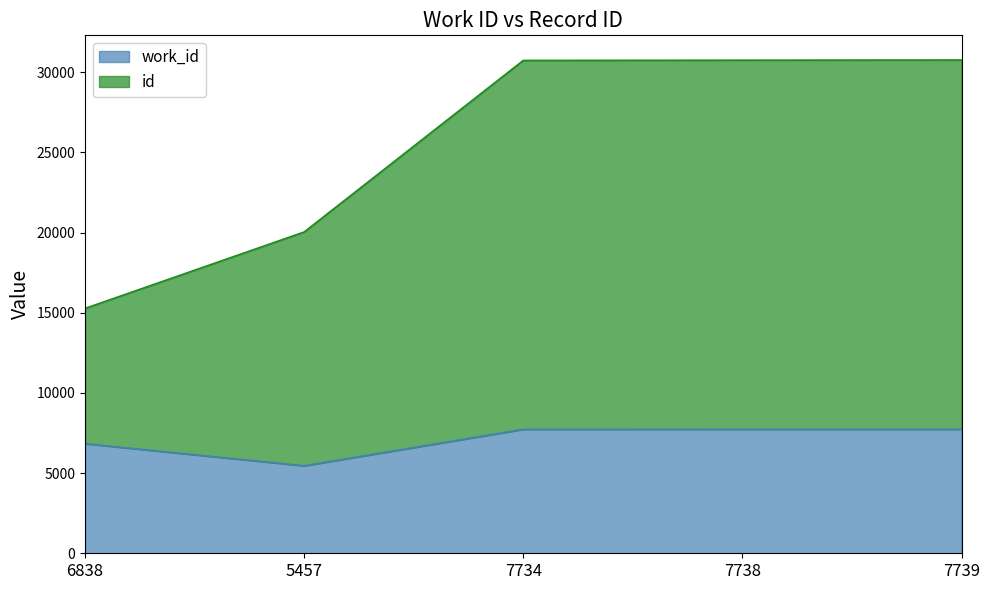

Reading right to left, what are all the values shown in this chart?

work_id: 7739	7738	7734	5457	6838
id: 30769	30757	30741	20040	15274